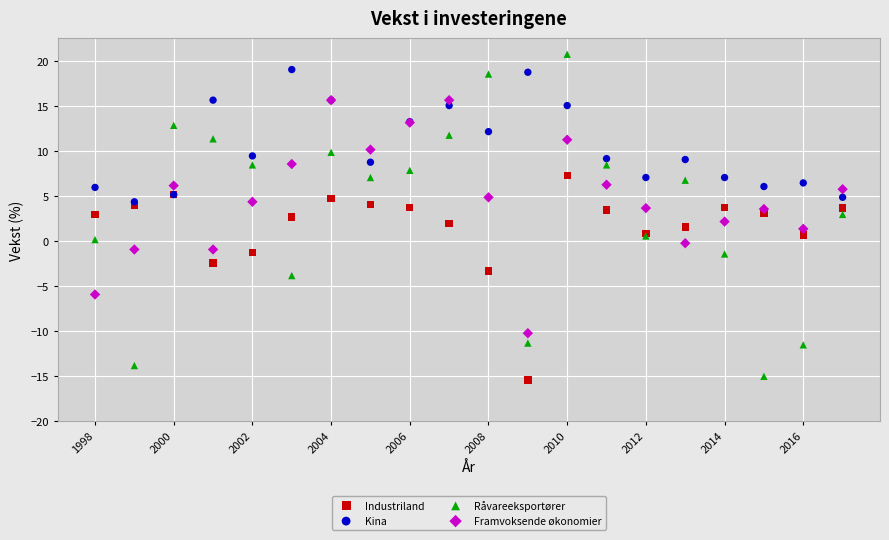

What are all the series names shown in the legend?

Industriland, Kina, Råvareeksportører, Framvoksende økonomier